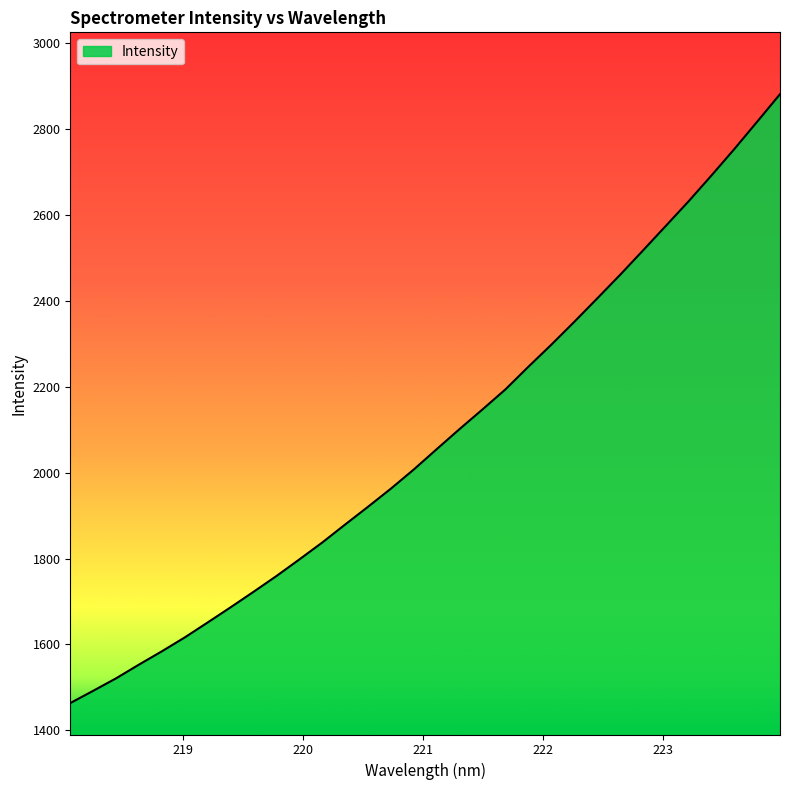

What is the greatest value displayed?

2881.7